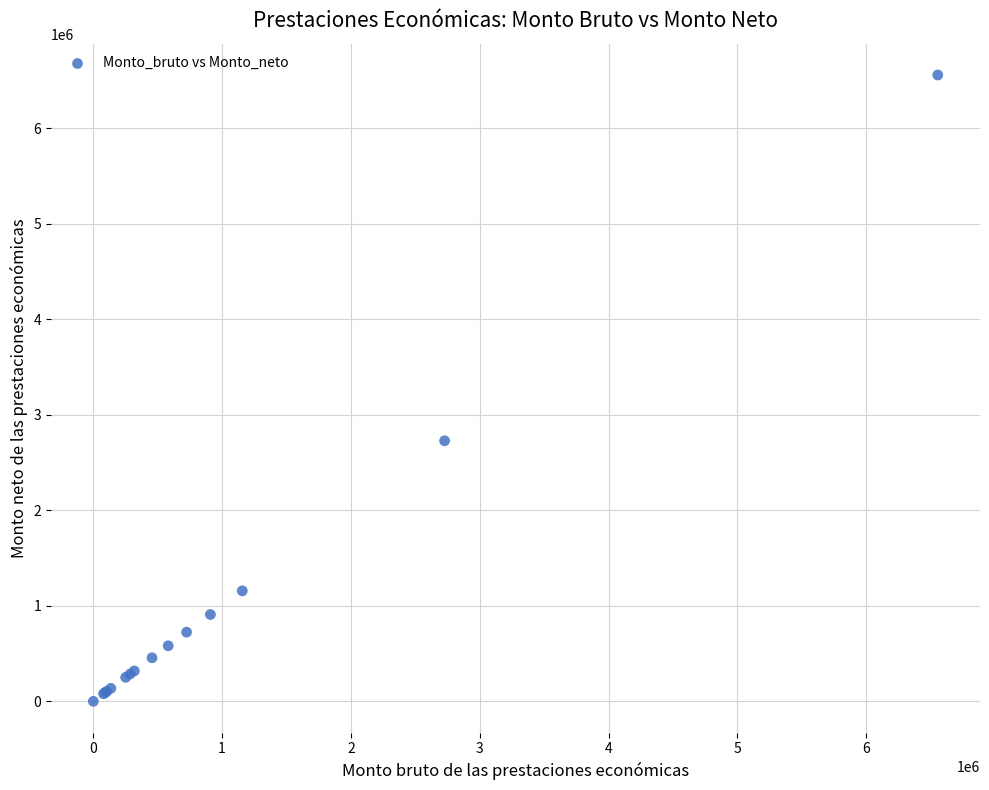

What Y value in the scatter plot is closest to 3278088?

2727224.5